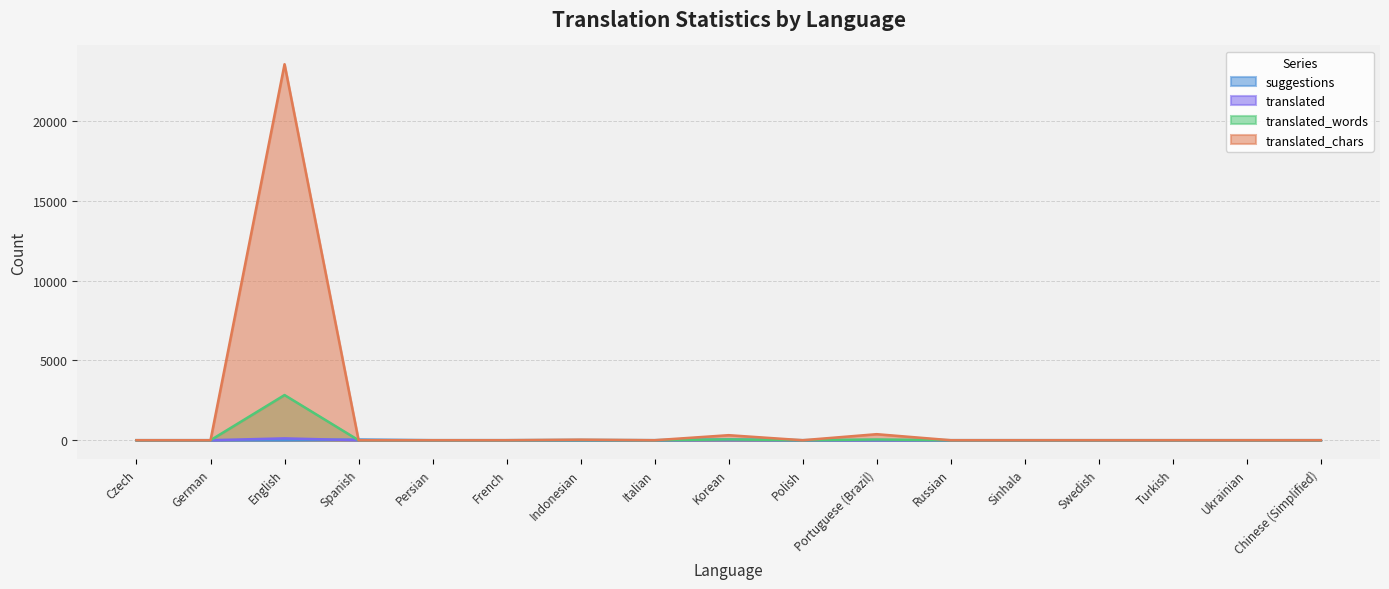

At Italian, list the series in order from smallest to largest.

suggestions, translated, translated_words, translated_chars